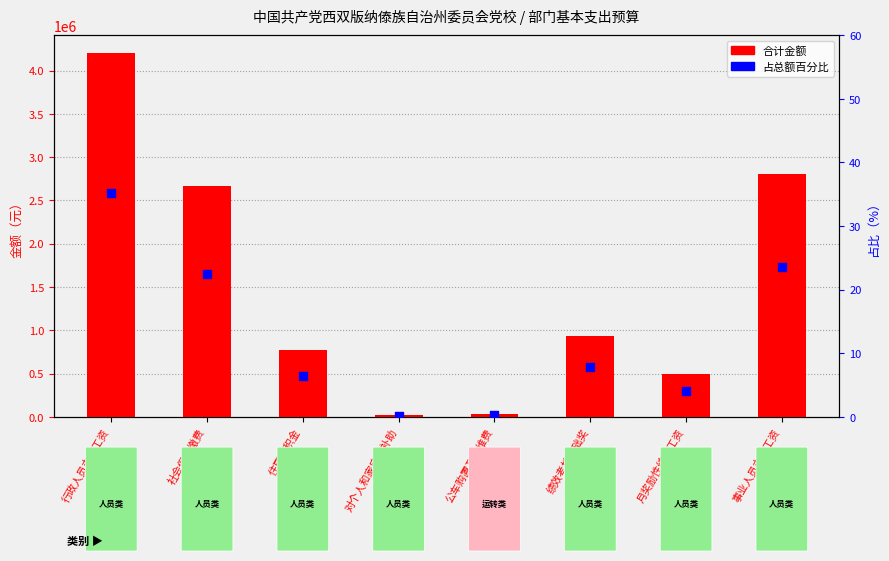

What are all the series names shown in the legend?

合计金额, 占总额百分比